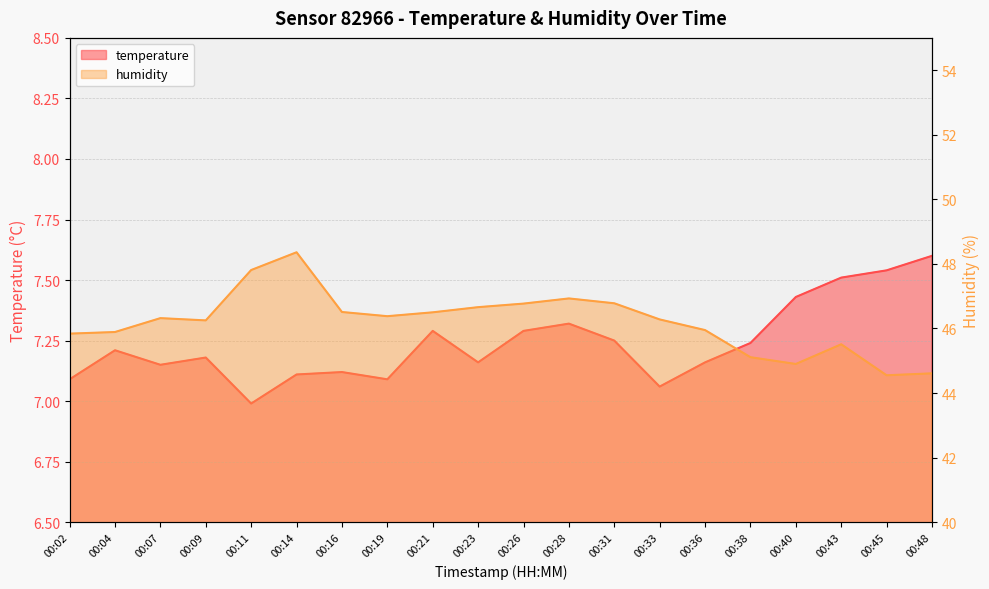

At how many categories does at least one series exceed 40?

20